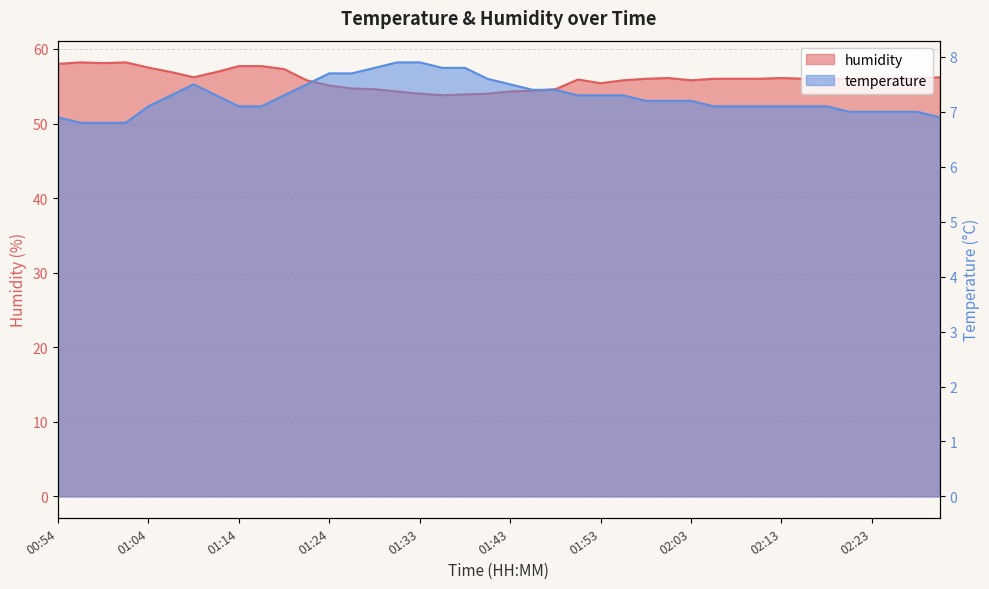

Between 01:11 and 02:30, which is larger?

01:11